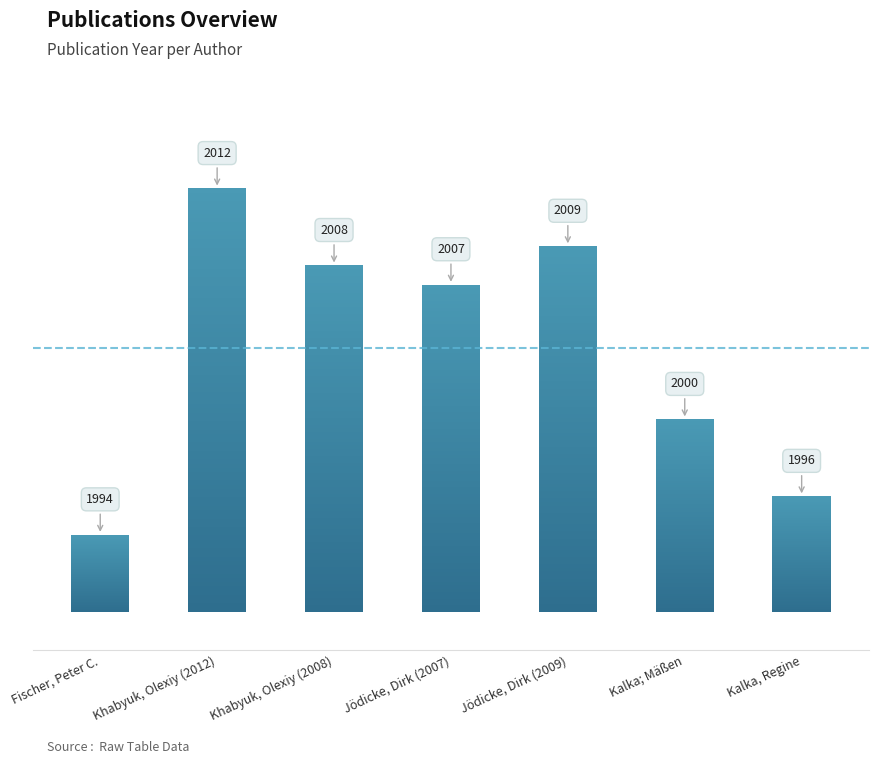

What is the difference between the second highest and second lowest values?

13